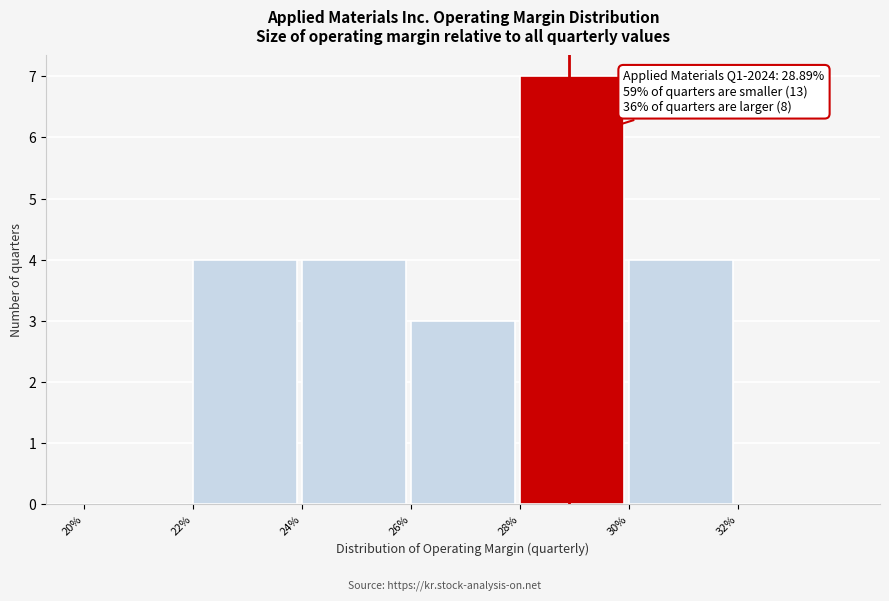

Reading left to right, transcribe all the data shown in this chart.

20%=0	22%=4	24%=4	26%=3	28%=7	30%=4	32%=0